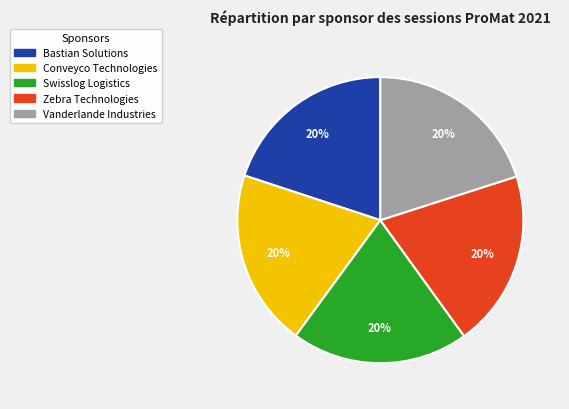

What percentage is the Vanderlande Industries slice, to the nearest percent?

20%